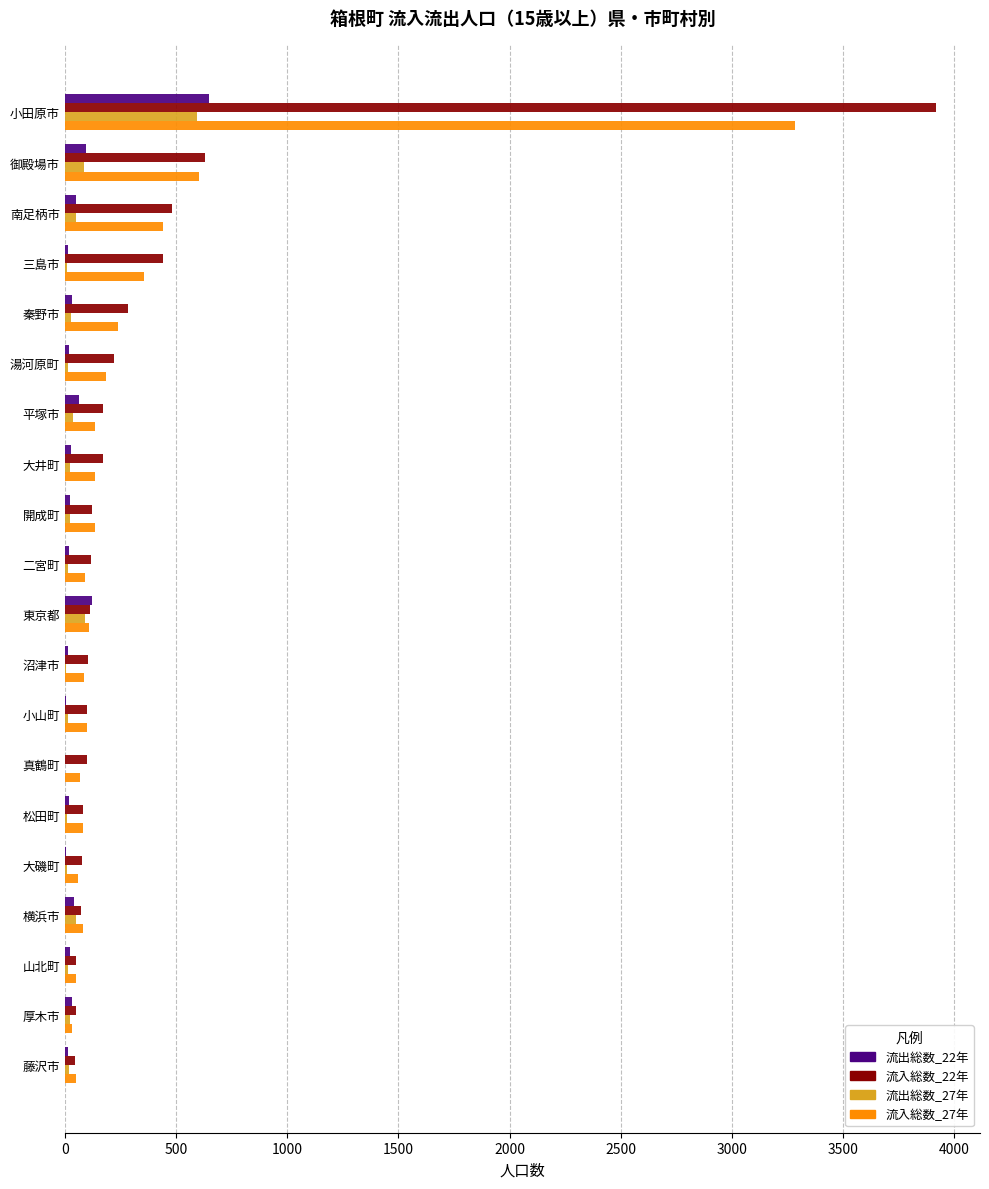

The 流入総数_22年 series shows 632 at 御殿場市. True or false?

True